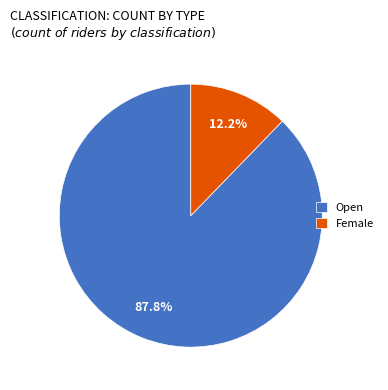

How much of the chart is everything except Female?

87.8%